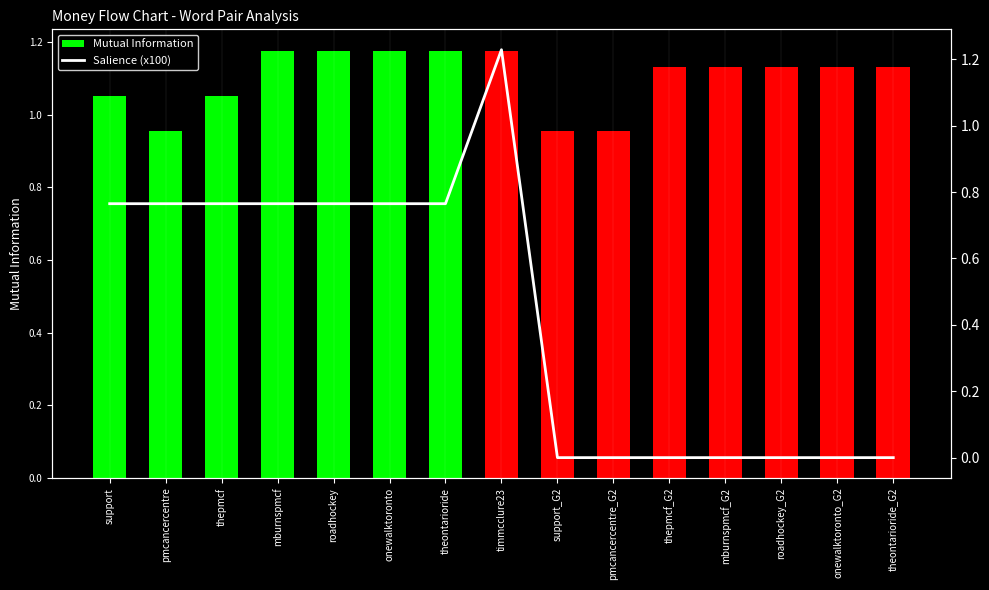

Count the number of data series in this chart.

2